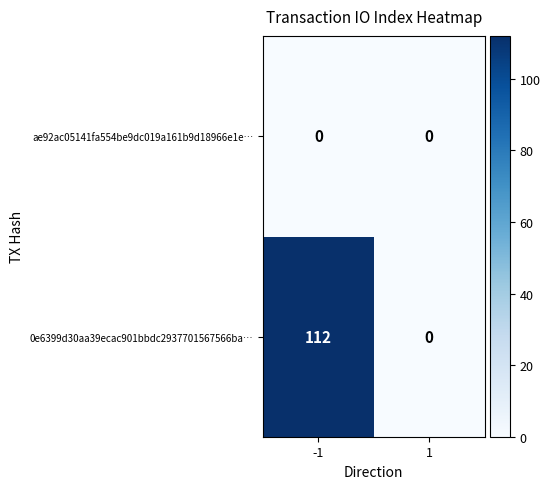

List the series in order of their overall mean, lowest first.

ae92ac05141fa554be9dc019a161b9d18966e1e…, 0e6399d30aa39ecac901bbdc2937701567566ba…